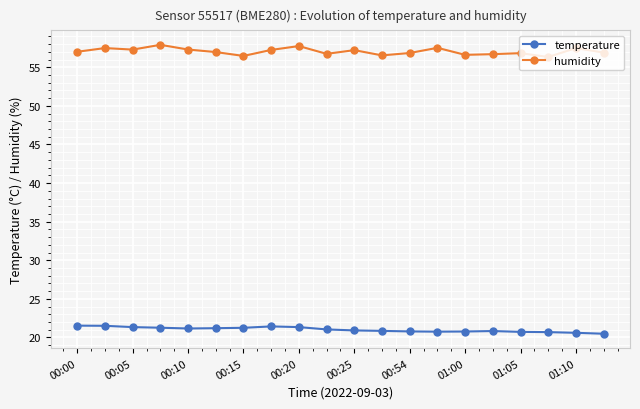

Which series has the largest total across all categories?

humidity